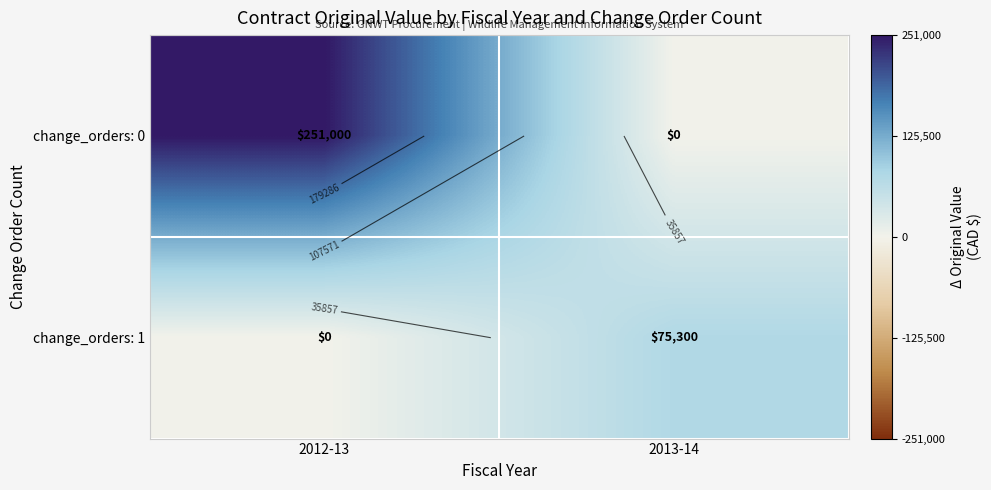

How many distinct data groups are displayed?

2